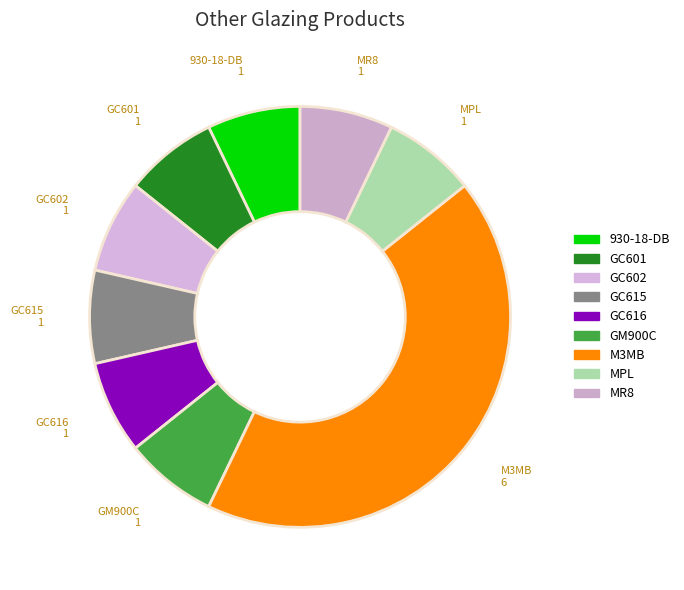

Is it true that GC616 is 1% of the pie?

False